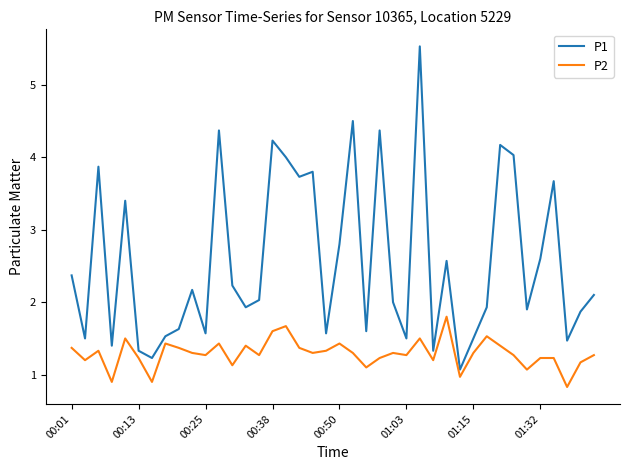

True or false: P2 and P1 intersect in this chart.

False